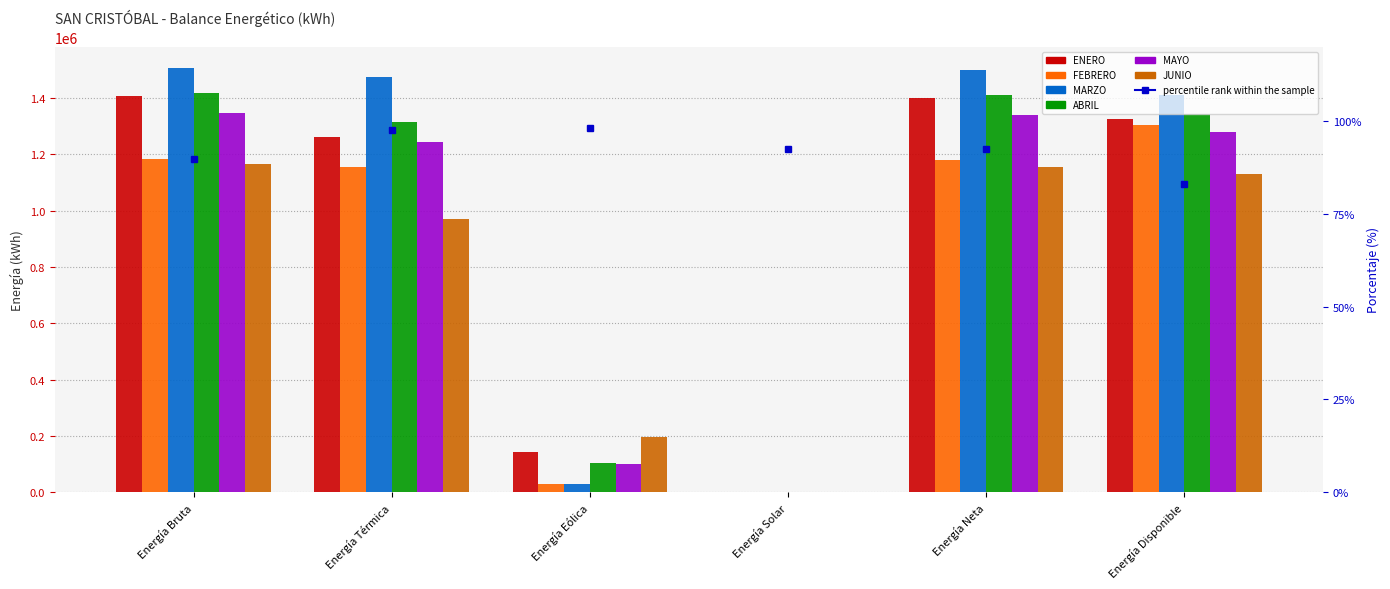

Rank the series at Energía Eólica from highest to lowest value.

JUNIO, ENERO, ABRIL, MAYO, MARZO, FEBRERO